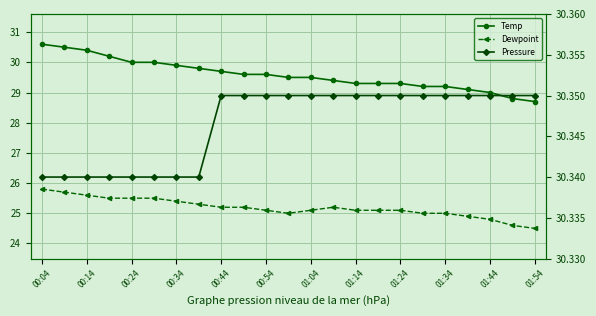

What is the total value across all series at 01:54?

83.5